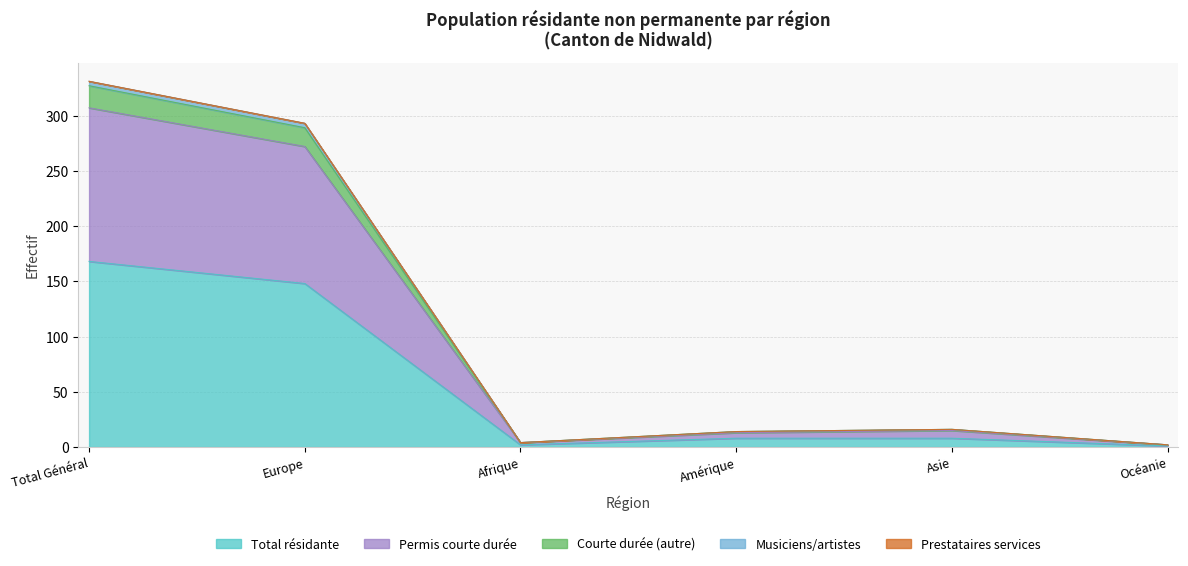

What is the minimum value for Total résidante?

1